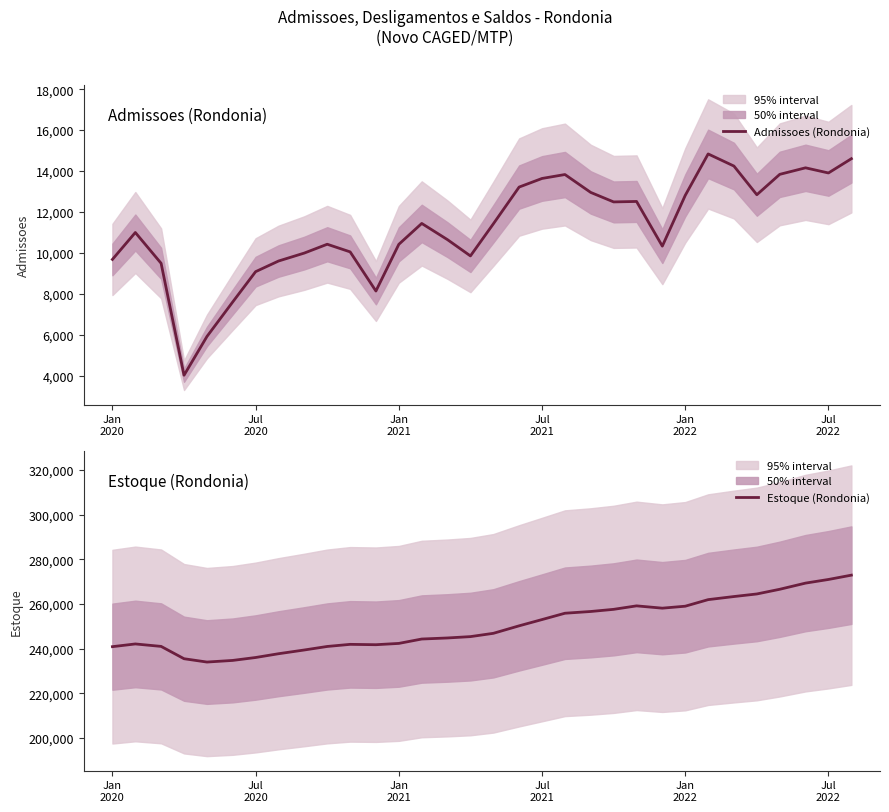

What is the average value of the Admissoes (Rondonia) series?

11214